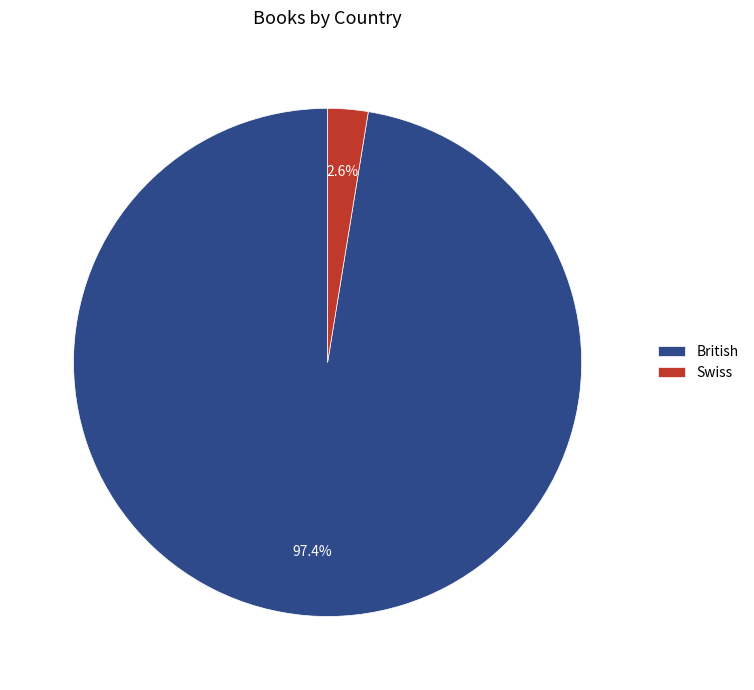

To the nearest percent, what is the difference between the largest and smallest slice percentages?

95%